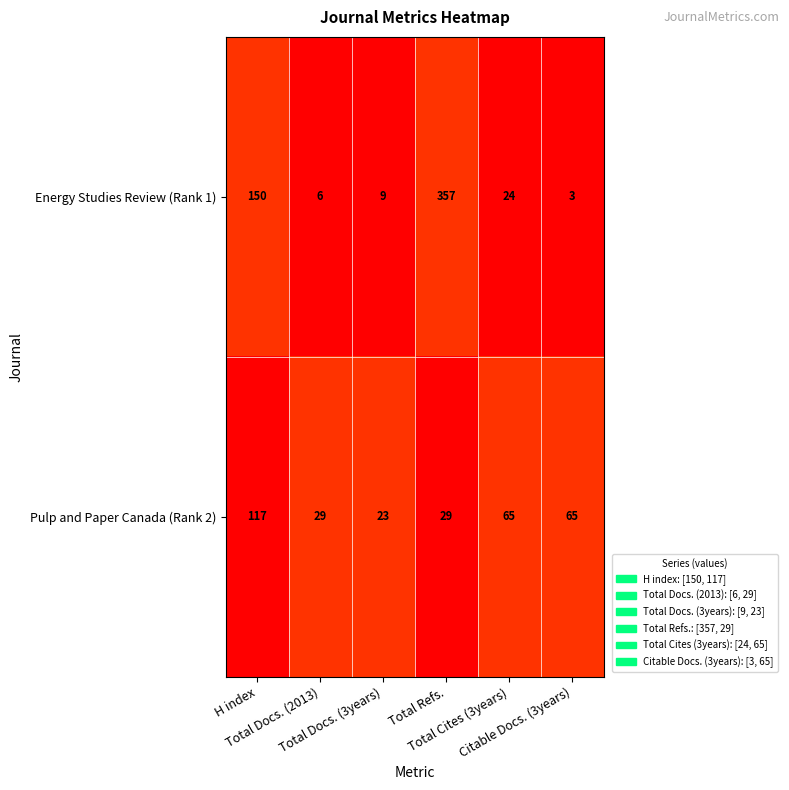

Rank the series by their maximum value, from highest to lowest.

Energy Studies Review (Rank 1), Pulp and Paper Canada (Rank 2)